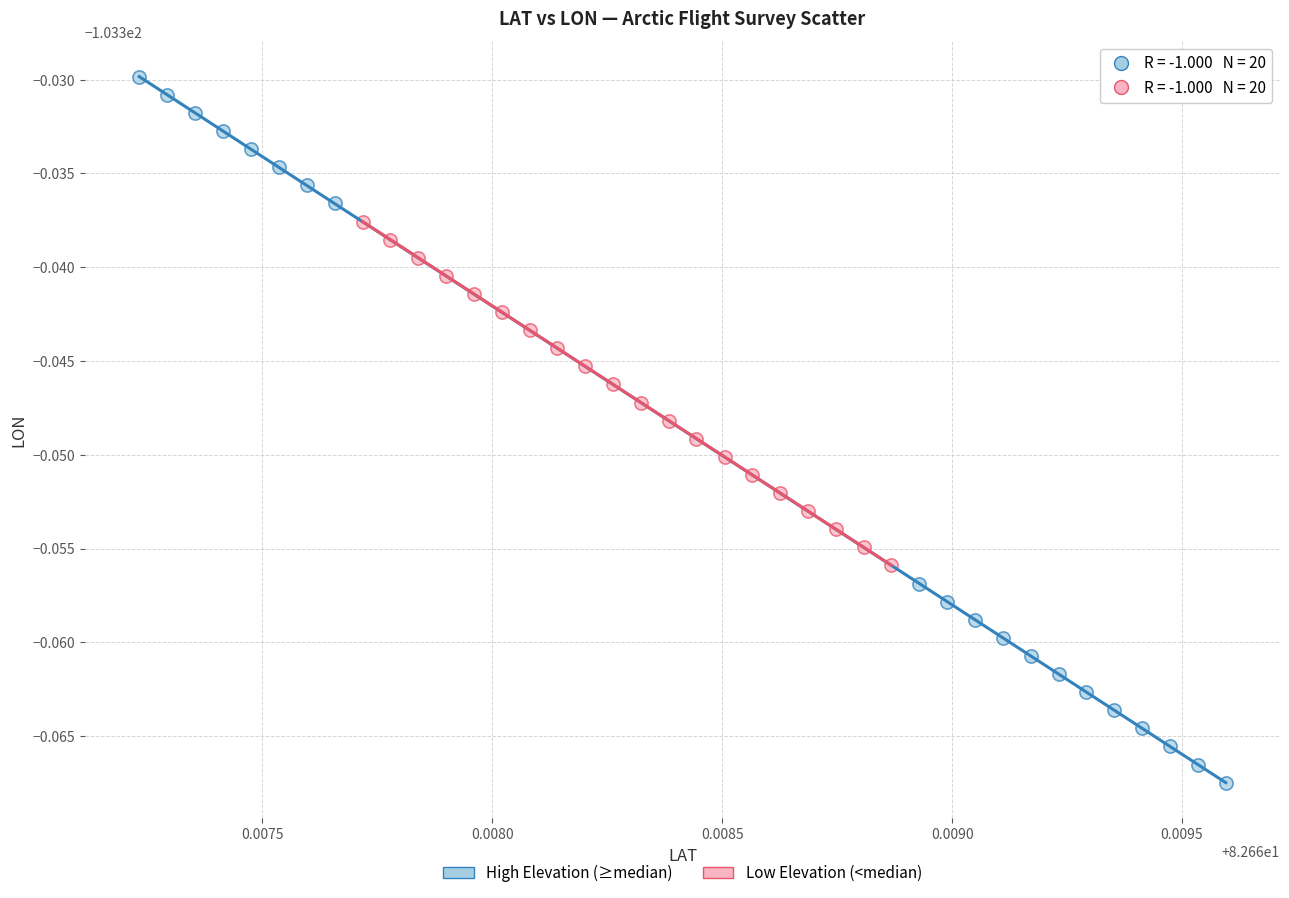

Which series reaches the minimum Y coordinate?

High Elevation (≥median)